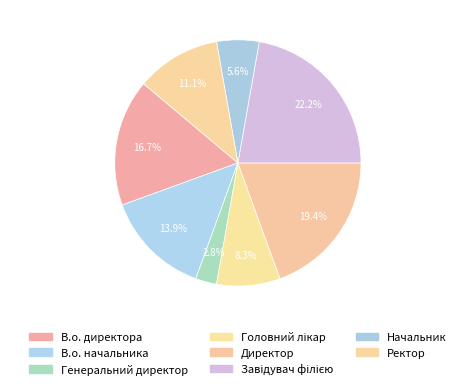

Which category has the biggest portion of the pie?

Завідувач філією